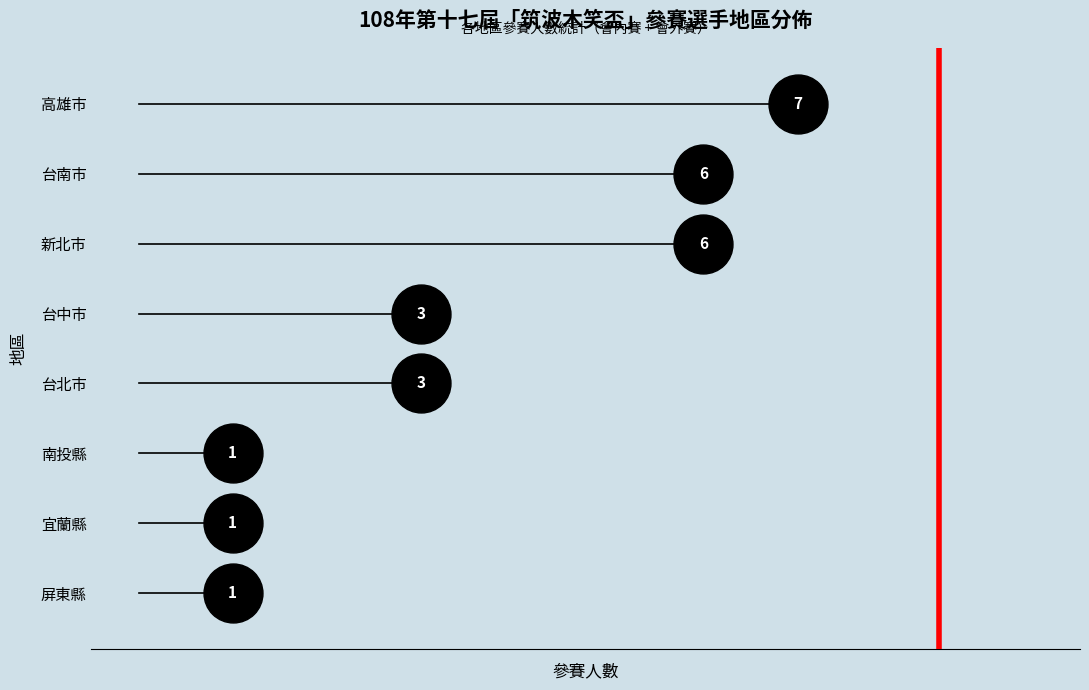

Between 高雄市 and 屏東縣, which is larger?

高雄市